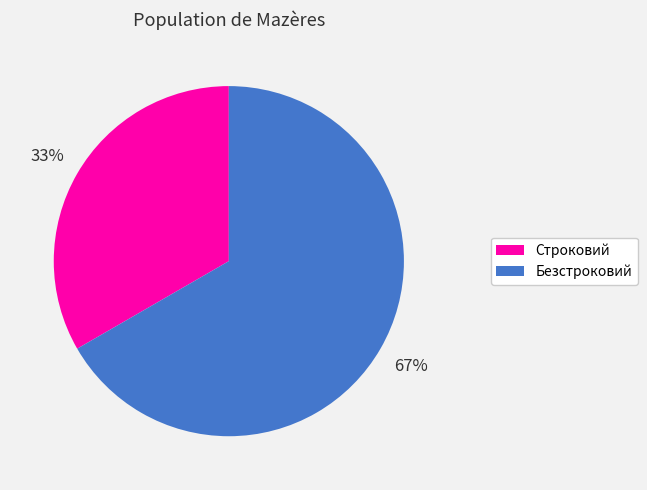

Do Безстроковий and Строковий together represent more than half of the pie?

Yes